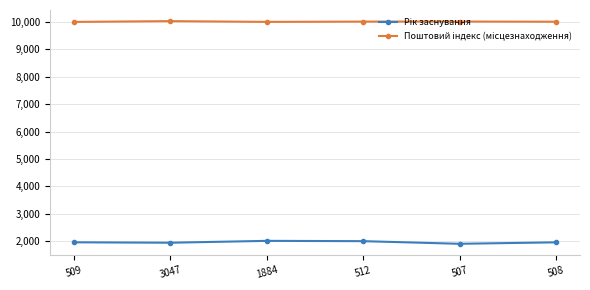

What is the difference between the highest and lowest values at 3047?

8085